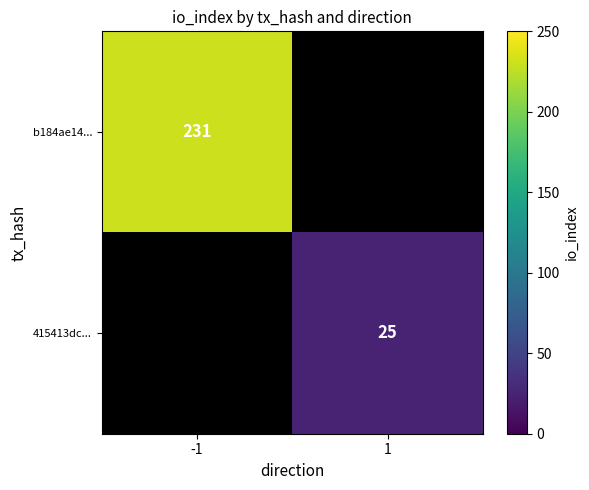

True or false: 415413dc... has a value of 44 at 1.

False